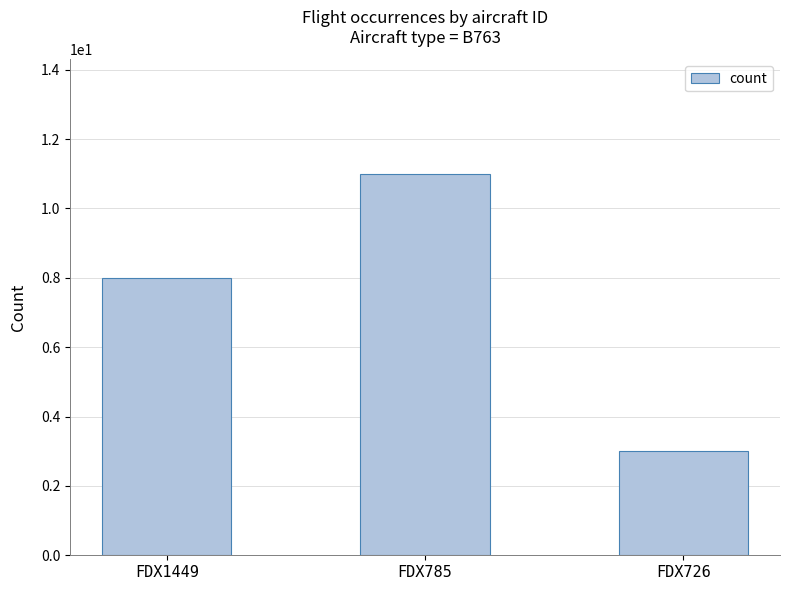

What is the average value?

7